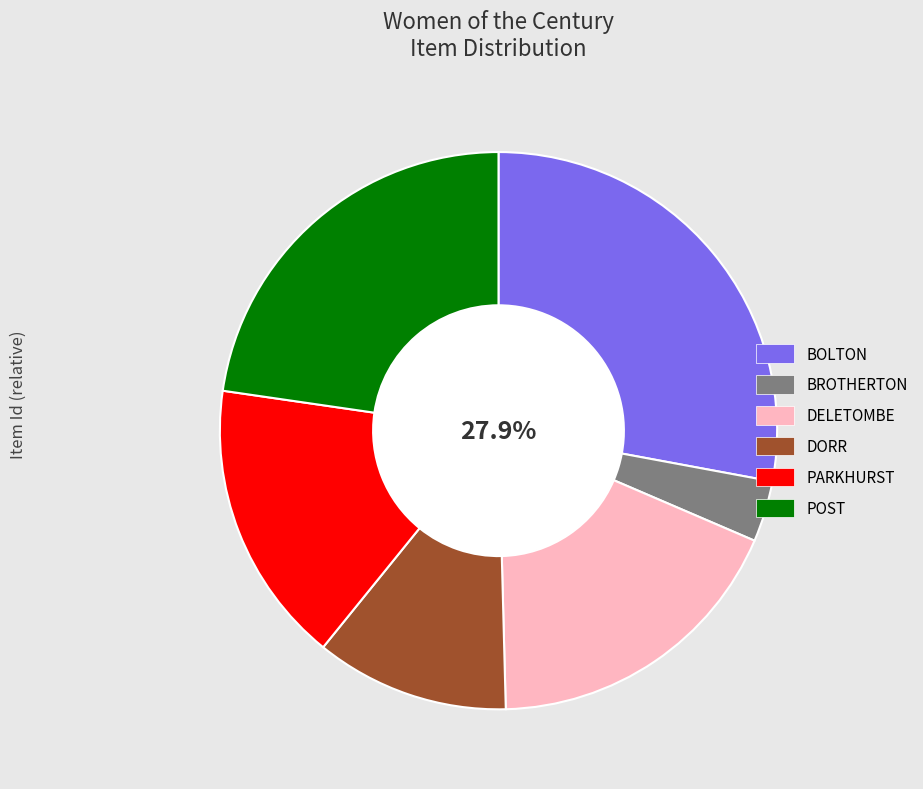

Does any single category account for the majority?

No